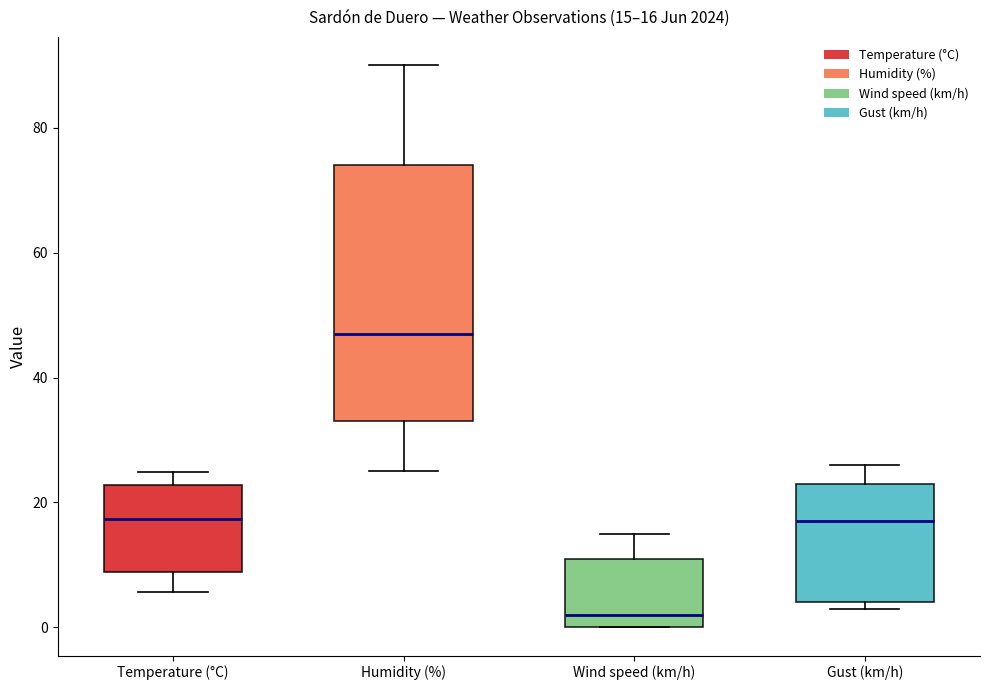

Which box's median line is the highest?

Humidity (%)